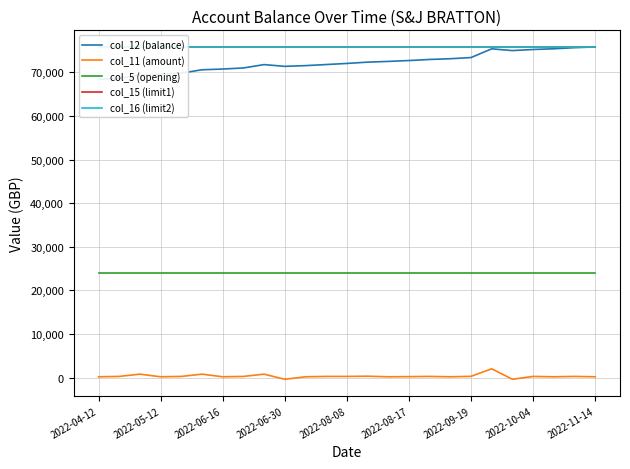

How many lines are shown in the chart?

5